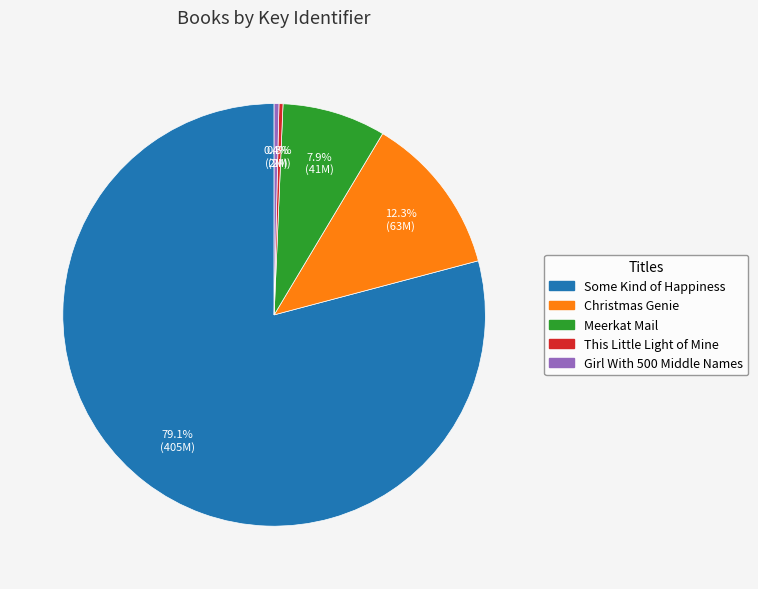

Is This Little Light of Mine the majority of the pie?

No